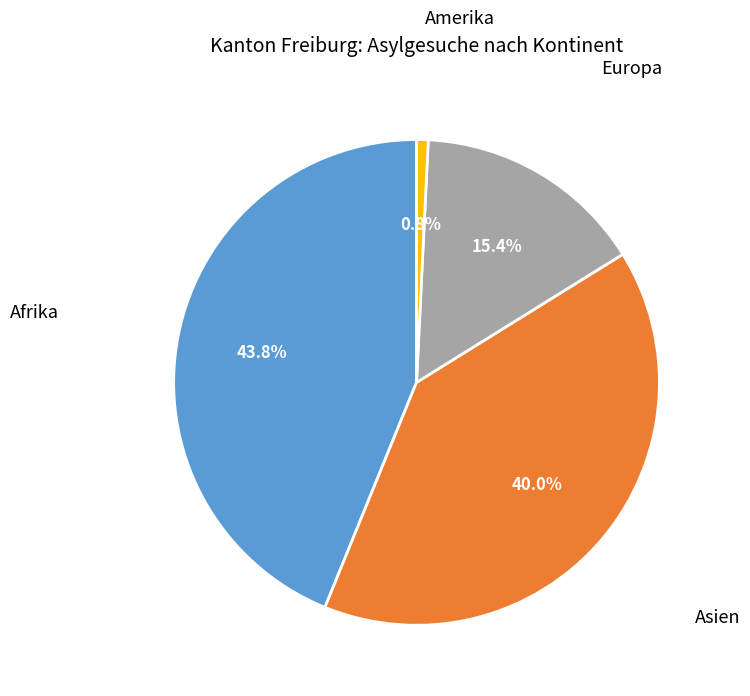

Is there any slice that represents more than half of the pie?

No